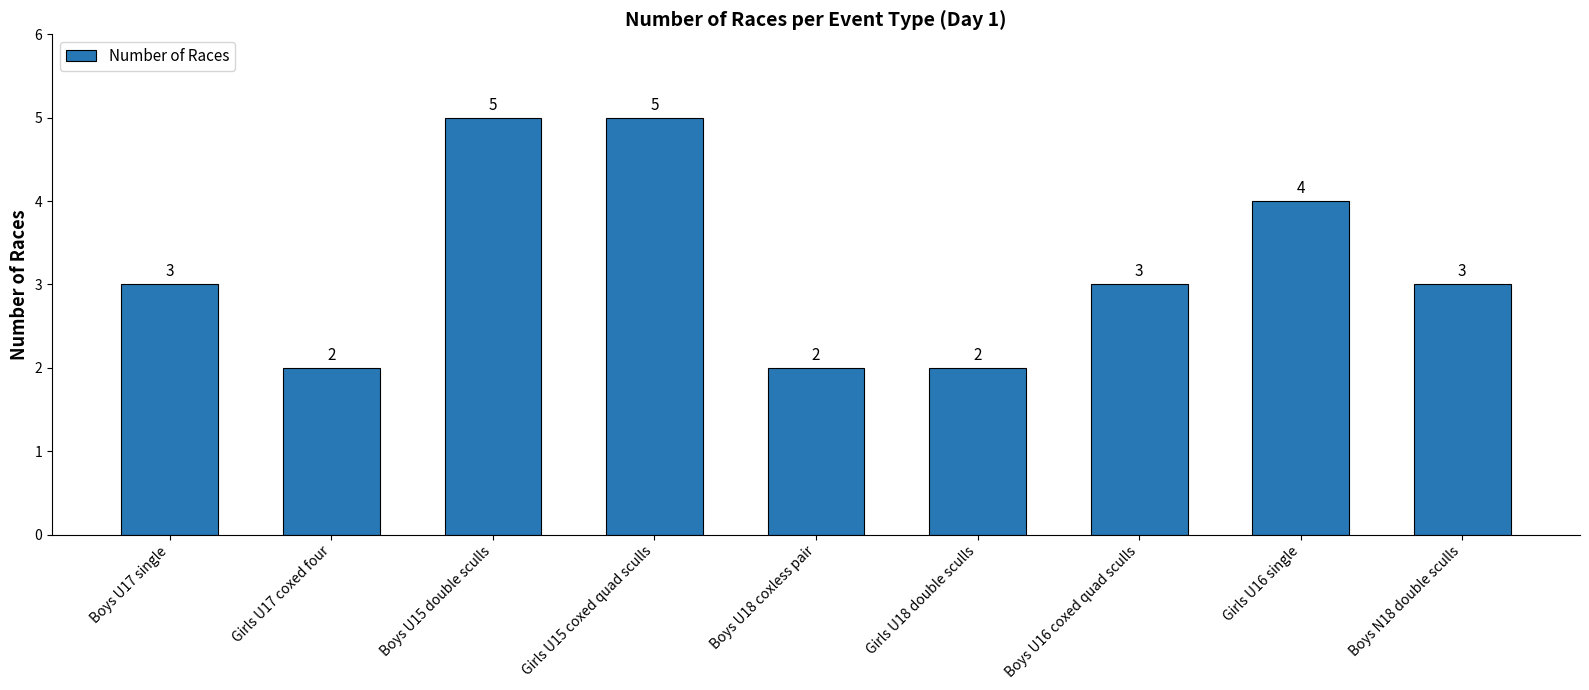

What is the smallest value displayed?

2